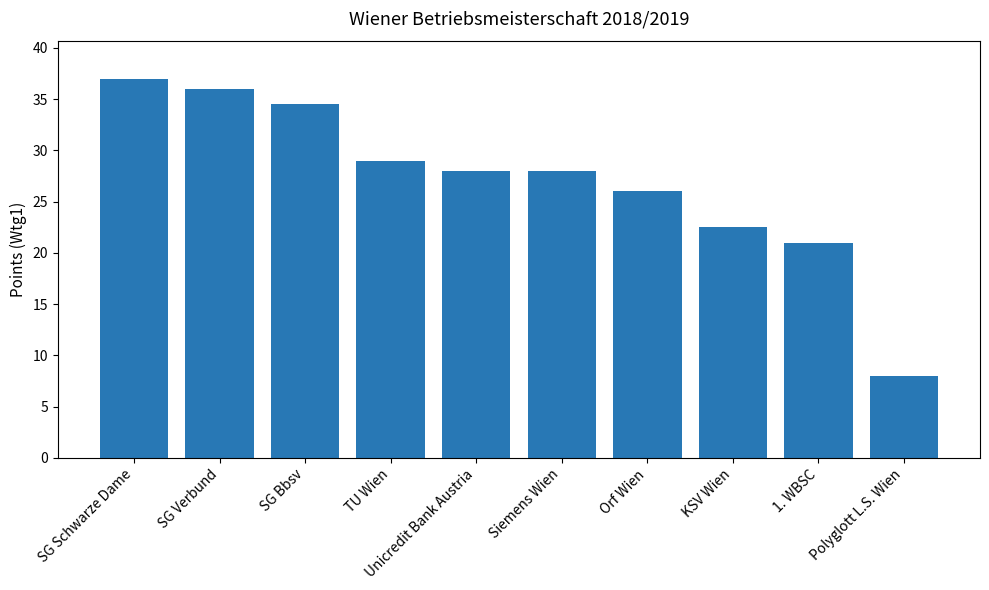

How many distinct data groups are displayed?

1